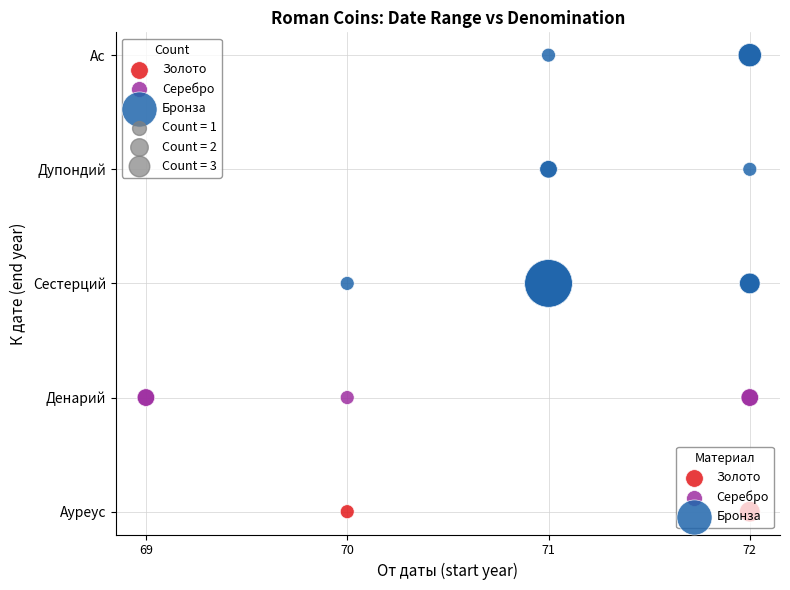

Which series reaches the minimum Y coordinate?

Золото